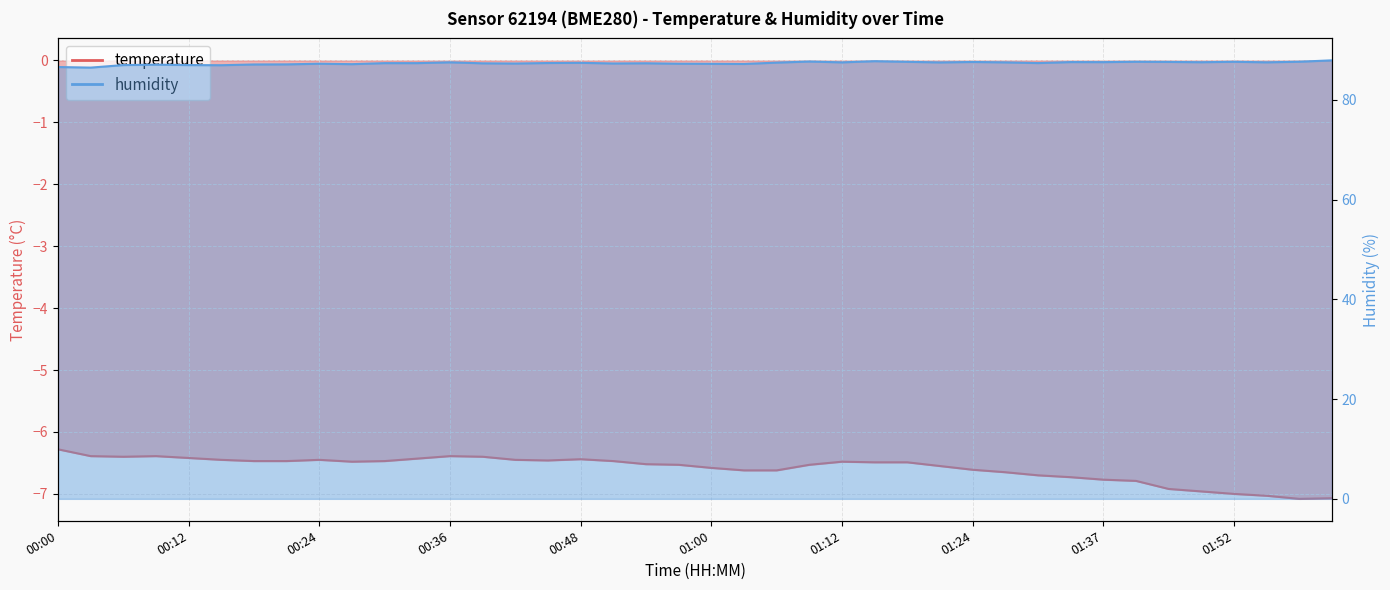

What is the difference between the highest and lowest values at 01:49?

94.5